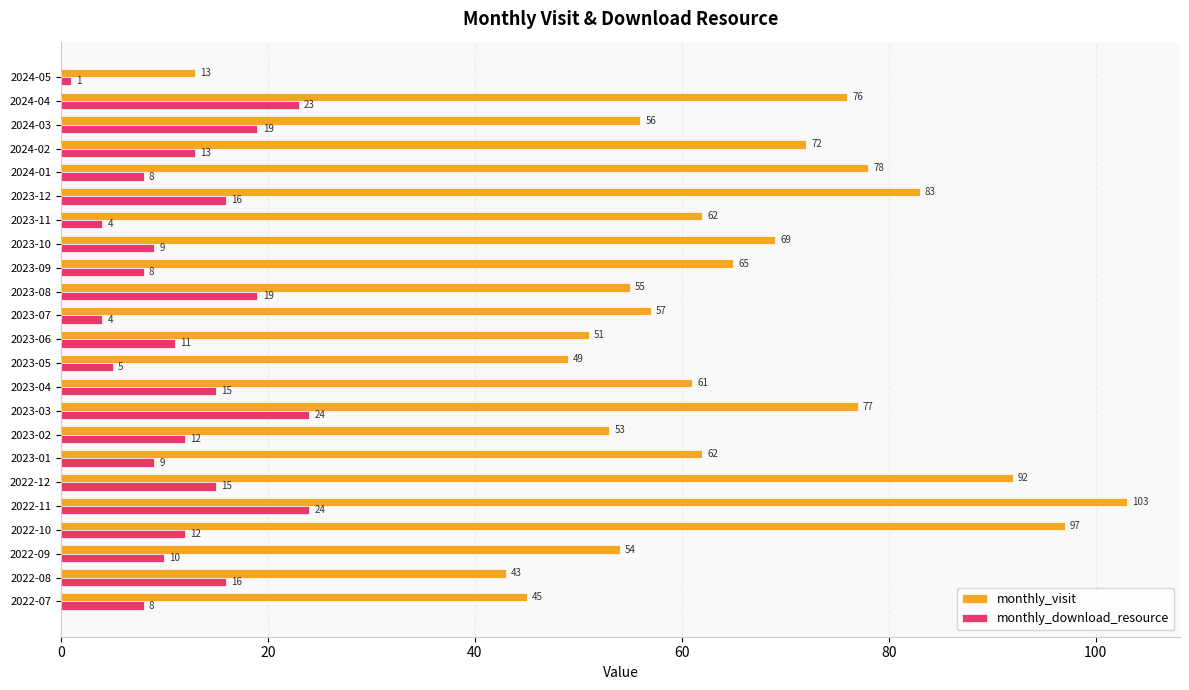

Which series changed the most between 2023-10 and 2024-03?

monthly_visit